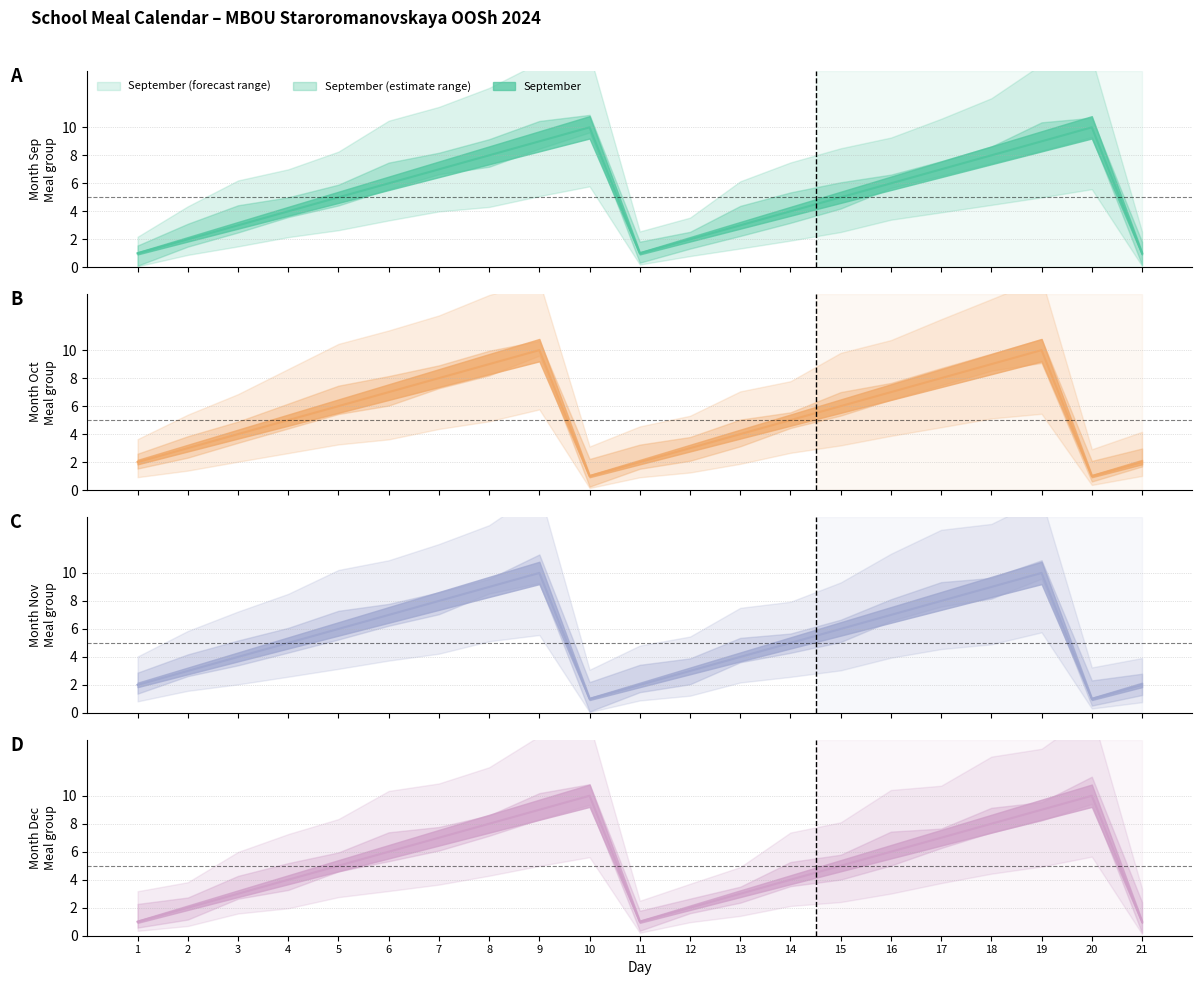

How many values in the November series exceed 5?

10